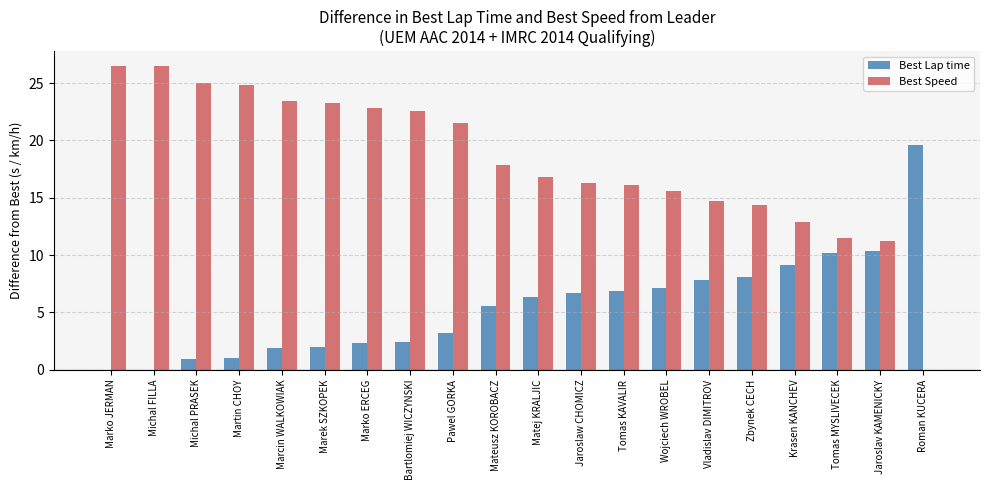

Which series changed the most between Mateusz KOROBACZ and Wojciech WROBEL?

Best Speed